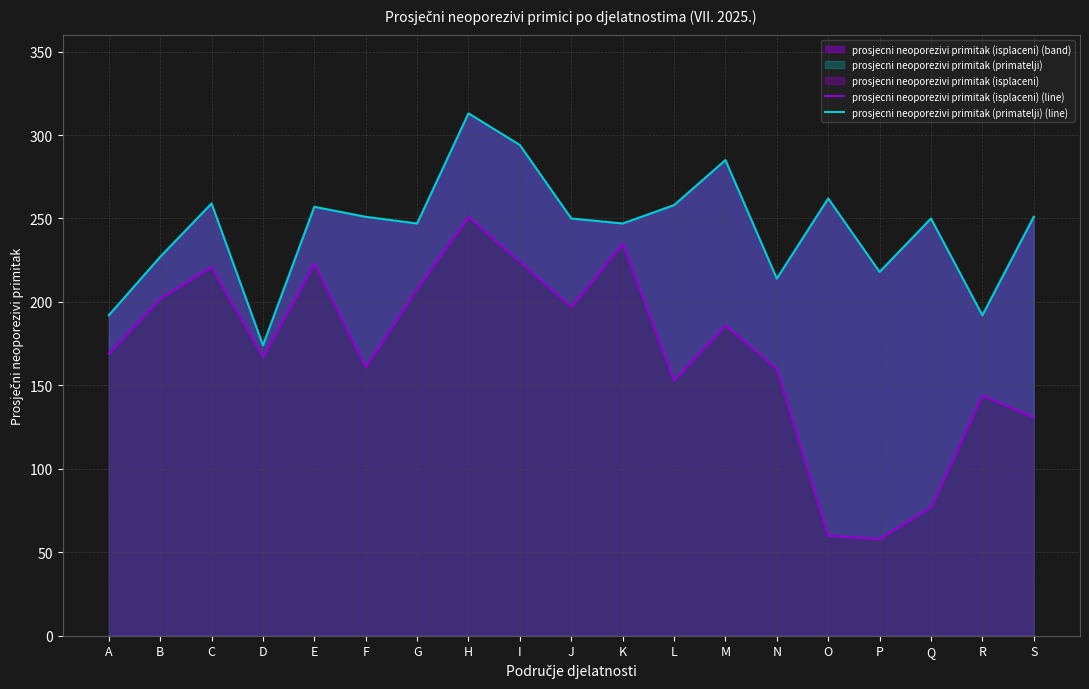

True or false: prosjecni neoporezivi primitak (primatelji) (line) and prosjecni neoporezivi primitak (isplaceni) (line) intersect in this chart.

False